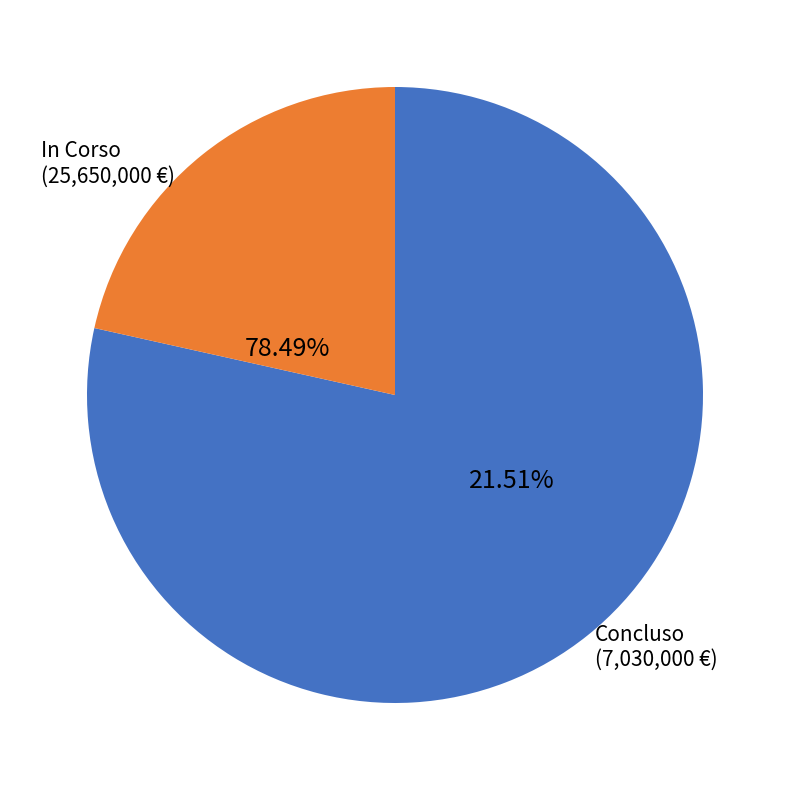

Does Sviluppo del commercio elettronico account for over 50% of the chart?

No